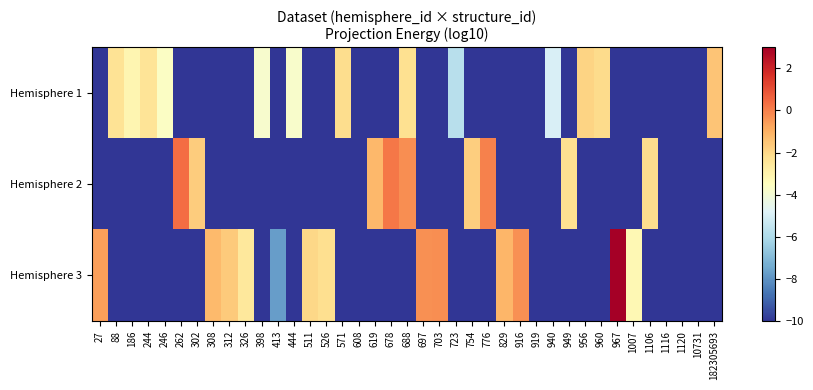

Reading left to right, extract all data points from this chart.

Hemisphere 1: 27=-10.0	88=-2.3	186=-3.1	244=-2.4	246=-3.6	262=-10.0	302=-10.0	308=-10.0	312=-10.0	326=-10.0	398=-3.8	413=-10.0	444=-3.8	511=-10.0	526=-10.0	571=-2.2	608=-10.0	619=-10.0	678=-10.0	688=-2.3	697=-10.0	703=-10.0	723=-5.8	754=-10.0	776=-10.0	829=-10.0	916=-10.0	919=-10.0	940=-4.9	949=-10.0	956=-1.9	960=-2.1	967=-10.0	1007=-10.0	1106=-10.0	1116=-10.0	1120=-10.0	10731=-10.0	182305693=-1.5
Hemisphere 2: 27=-10.0	88=-10.0	186=-10.0	244=-10.0	246=-10.0	262=0.4	302=-1.7	308=-10.0	312=-10.0	326=-10.0	398=-10.0	413=-10.0	444=-10.0	511=-10.0	526=-10.0	571=-10.0	608=-10.0	619=-1.2	678=0.2	688=-0.3	697=-10.0	703=-10.0	723=-10.0	754=-1.8	776=-0.0	829=-10.0	916=-10.0	919=-10.0	940=-10.0	949=-2.3	956=-10.0	960=-10.0	967=-10.0	1007=-10.0	1106=-2.2	1116=-10.0	1120=-10.0	10731=-10.0	182305693=-10.0
Hemisphere 3: 27=-0.7	88=-10.0	186=-10.0	244=-10.0	246=-10.0	262=-10.0	302=-10.0	308=-1.3	312=-1.6	326=-2.6	398=-10.0	413=-7.7	444=-10.0	511=-2.0	526=-2.2	571=-10.0	608=-10.0	619=-10.0	678=-10.0	688=-10.0	697=-0.3	703=-0.3	723=-10.0	754=-10.0	776=-10.0	829=-1.2	916=-0.3	919=-10.0	940=-10.0	949=-10.0	956=-10.0	960=-10.0	967=3.0	1007=-3.2	1106=-10.0	1116=-10.0	1120=-10.0	10731=-10.0	182305693=-10.0